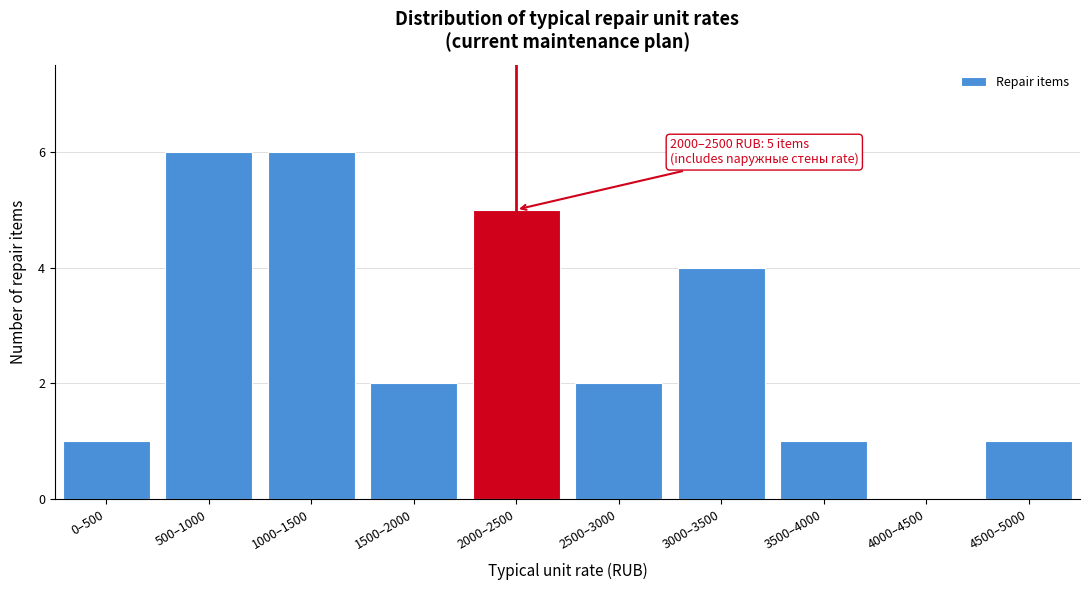

Reading left to right, what are all the values shown in this chart?

0–500=1	500–1000=6	1000–1500=6	1500–2000=2	2000–2500=5	2500–3000=2	3000–3500=4	3500–4000=1	4000–4500=0	4500–5000=1